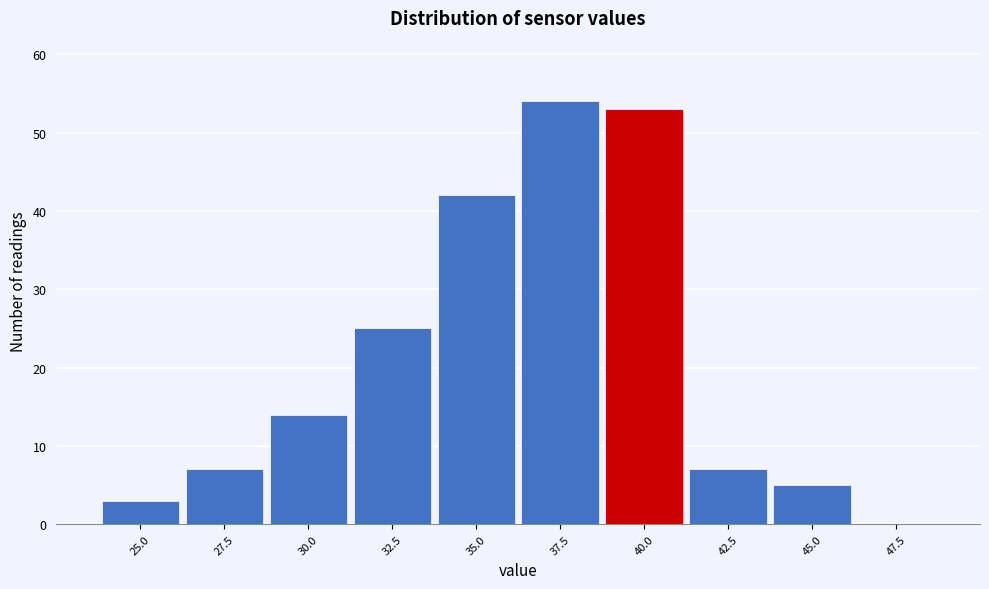

Reading left to right, list all the values displayed in this chart.

25.0=3	27.5=7	30.0=14	32.5=25	35.0=42	37.5=54	40.0=53	42.5=7	45.0=5	47.5=0